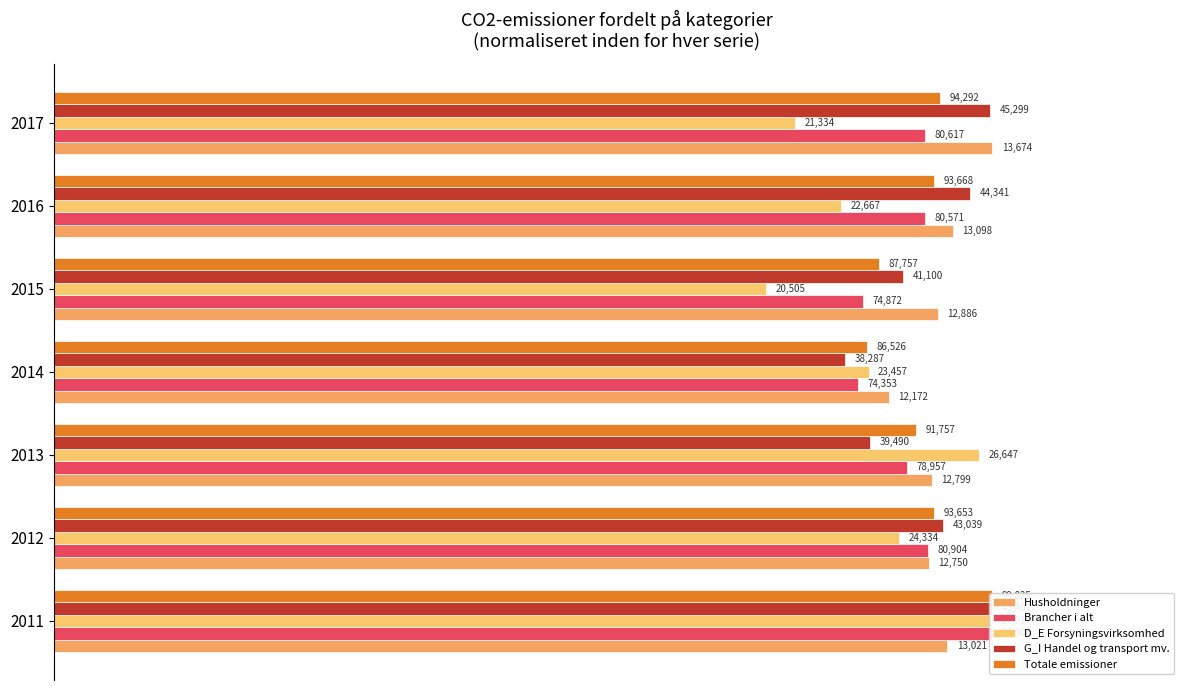

How many groups of bars are there?

7